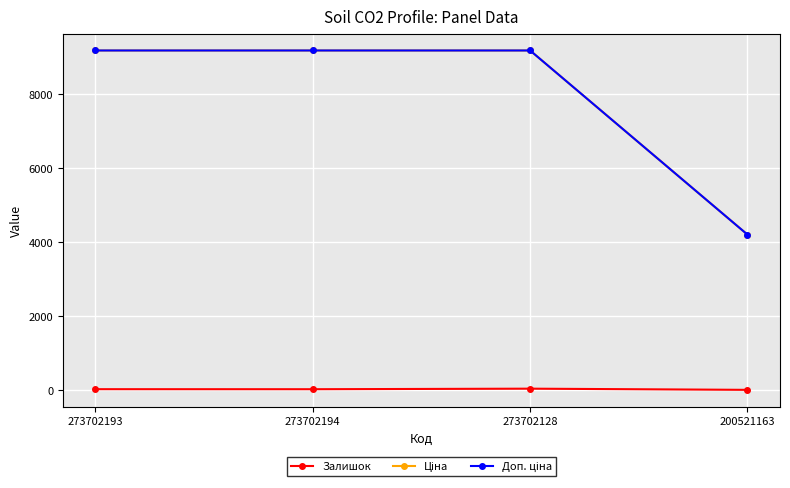

At how many categories does at least one series exceed 6379?

3